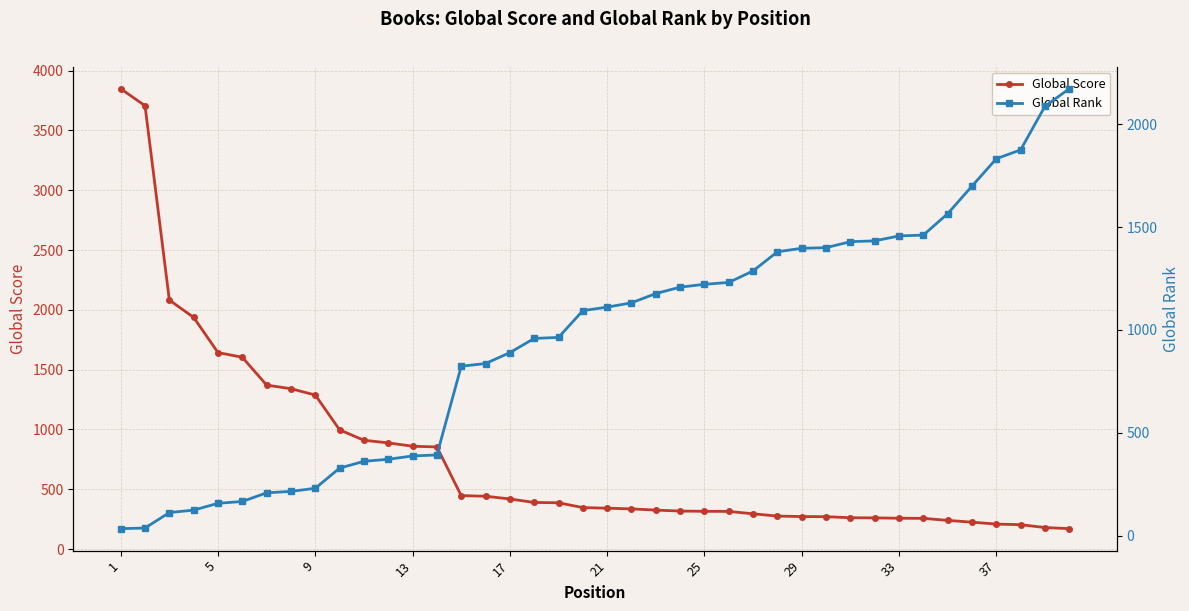

True or false: Global Rank has more than 0 interior local peaks.

False